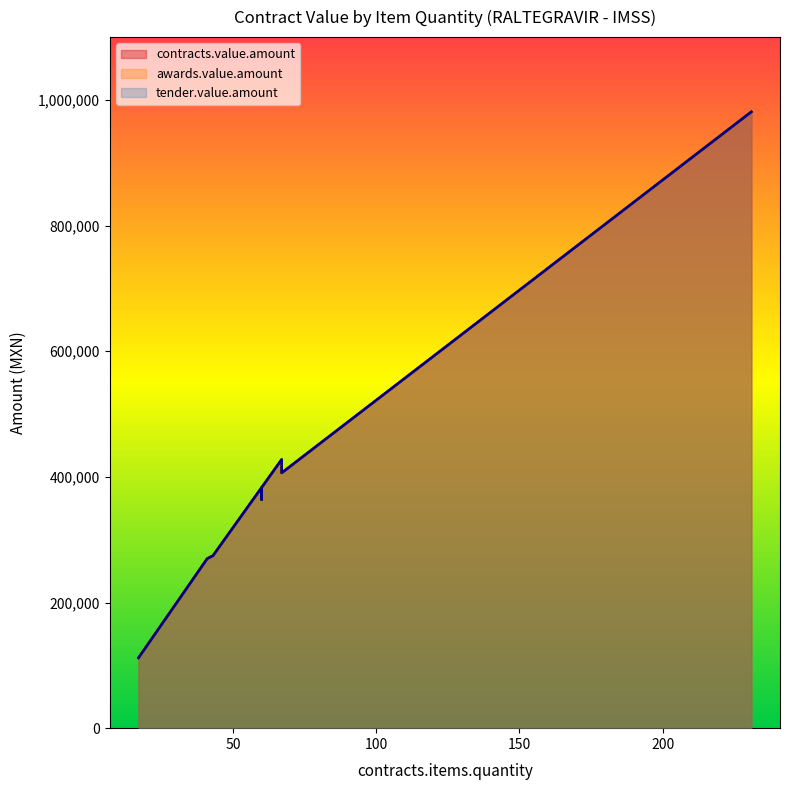

What is the difference between the contracts.value.amount values at 35 and 17?

118458.0